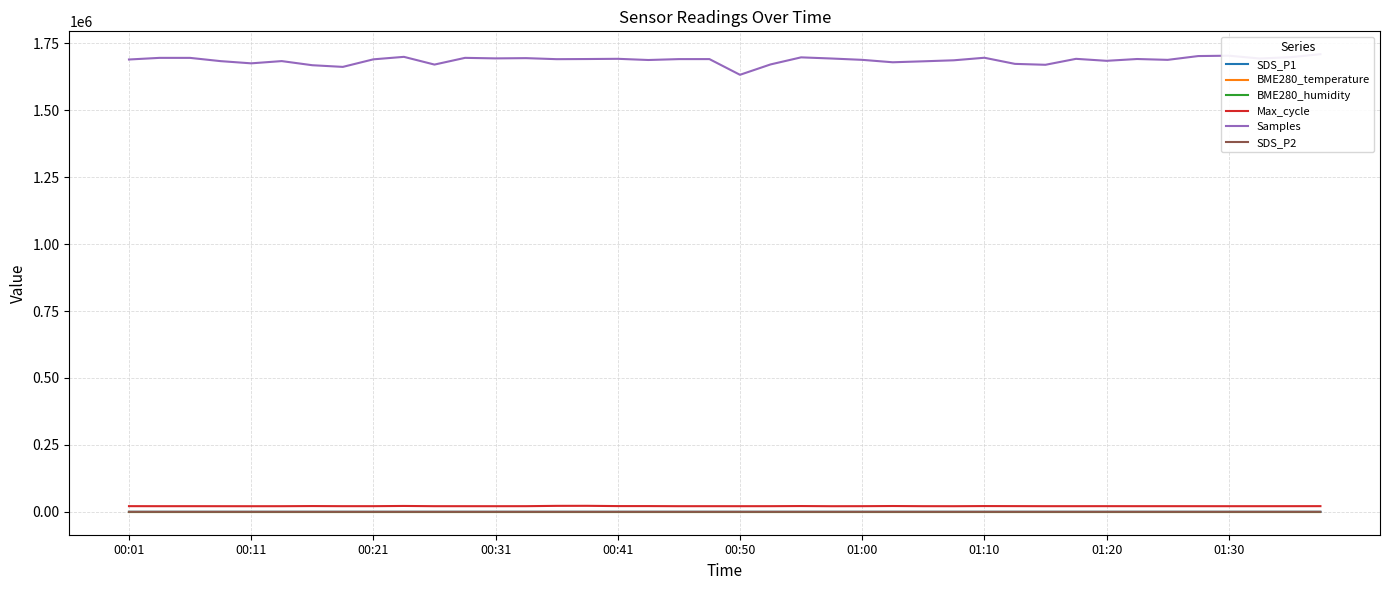

At how many categories does at least one series exceed 113478?

40